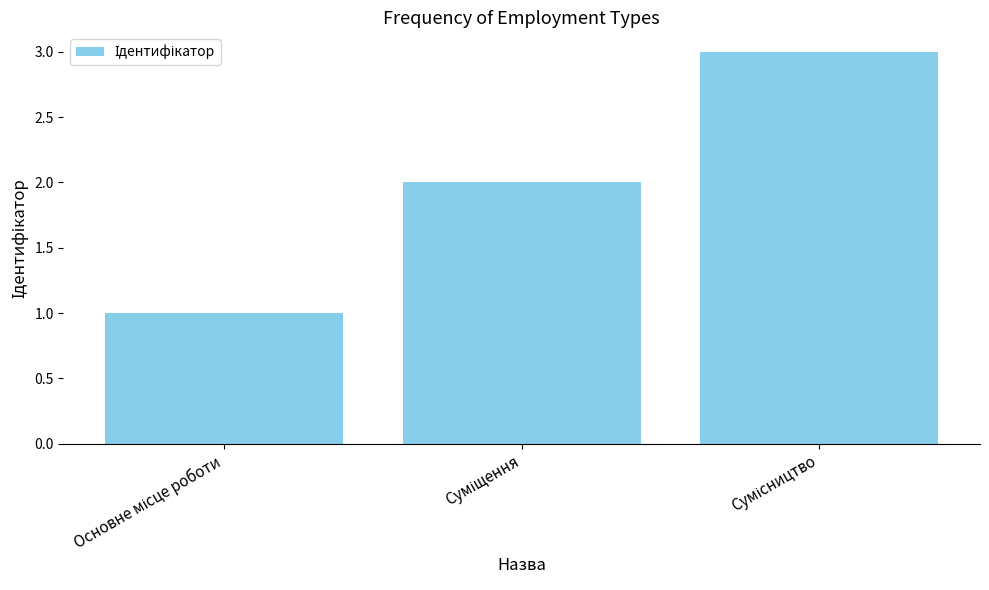

Count the values in the range 1 to 3.

3